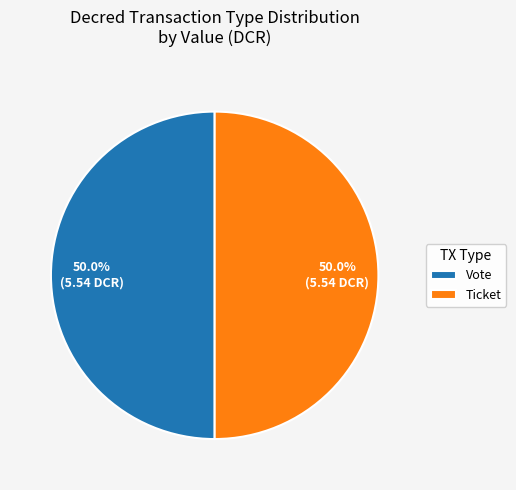

Count the number of slices in the pie.

2